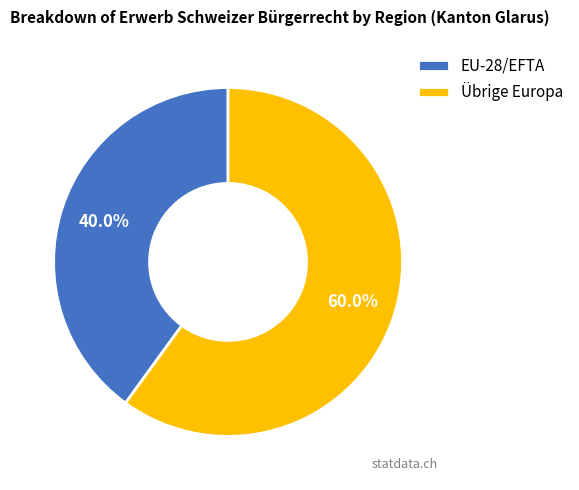

To the nearest percent, what portion does Übrige Europa represent?

60%